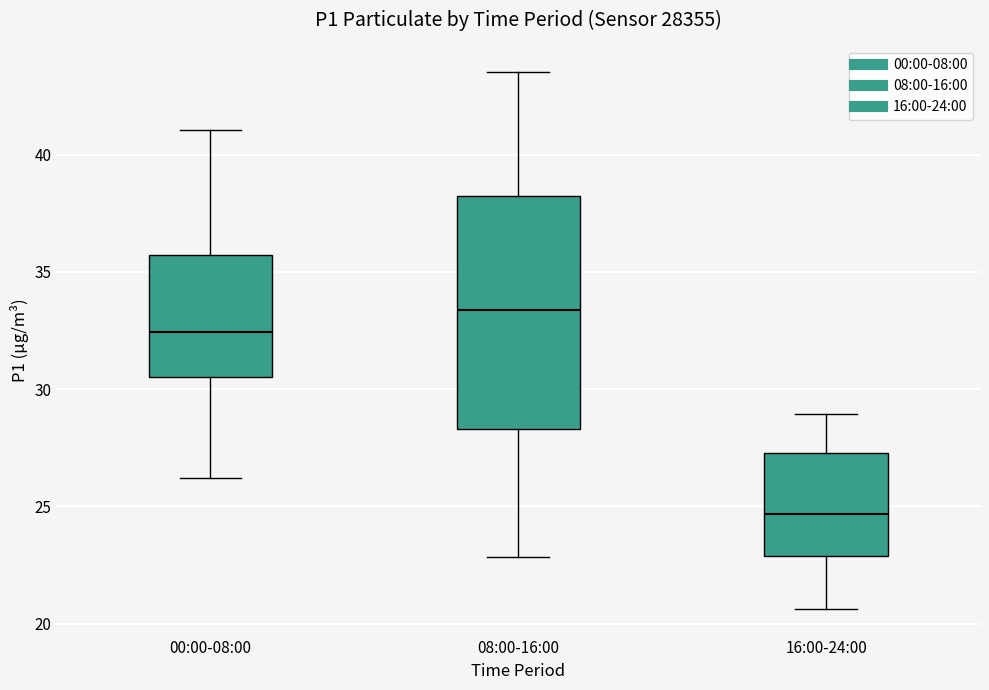

Where does the median line of the box for 08:00-16:00 sit on the y-axis? The values are not printed on the chart, so give them approximately, as read against the axis.

33.5